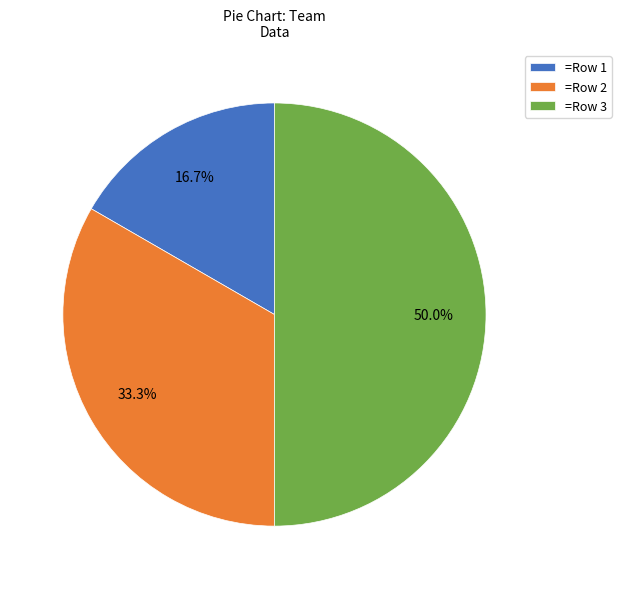

Between =Row 2 and =Row 1, which is larger?

=Row 2